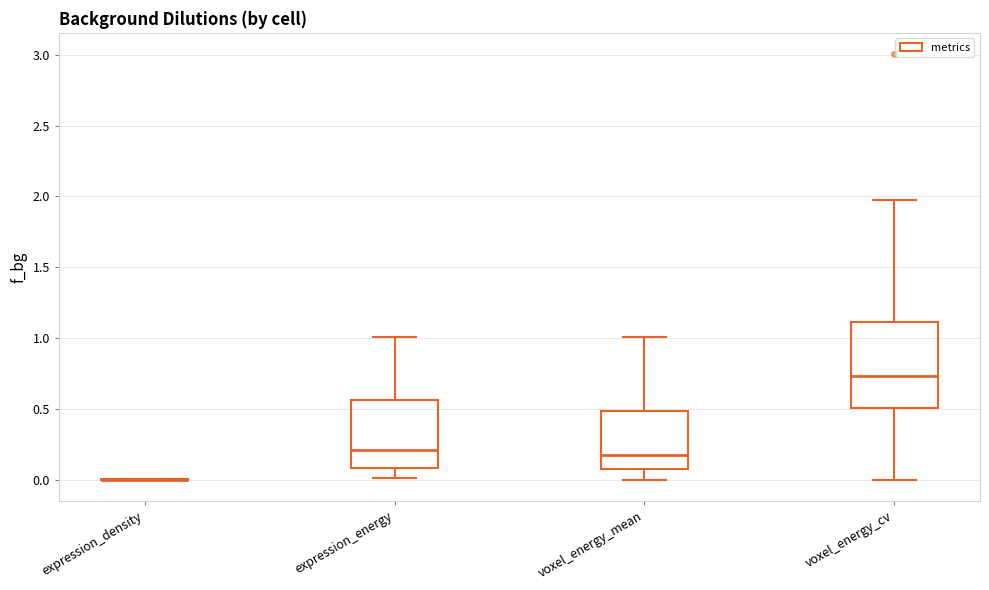

Reading left to right, transcribe this box plot: for each box, give where its median line is, the range the box spans, and where its two whiskers end, as read against the y-axis. The values are not printed on the chart, so give them approximately, as read against the axis.

expression_density: box collapsed to a line at 0.00, whiskers 0.00 to 0.00
expression_energy: median 0.20, box 0.10 to 0.55, whiskers 0.00 to 1.00
voxel_energy_mean: median 0.15, box 0.05 to 0.50, whiskers 0.00 to 1.00
voxel_energy_cv: median 0.75, box 0.50 to 1.10, whiskers 0.00 to 2.00